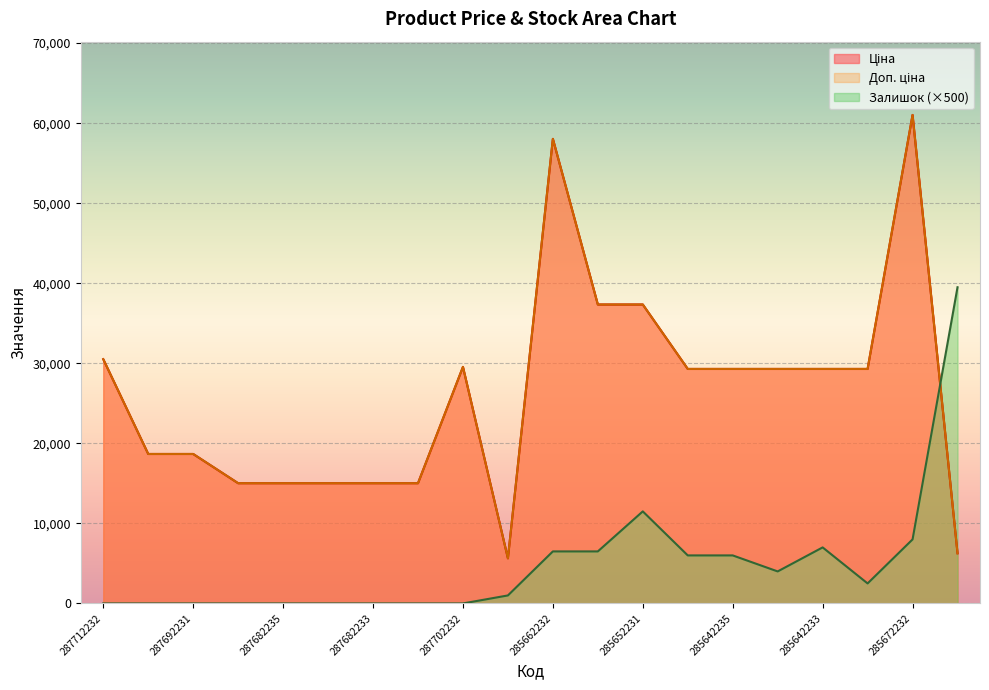

True or false: Доп. ціна has more than 2 interior local peaks.

True